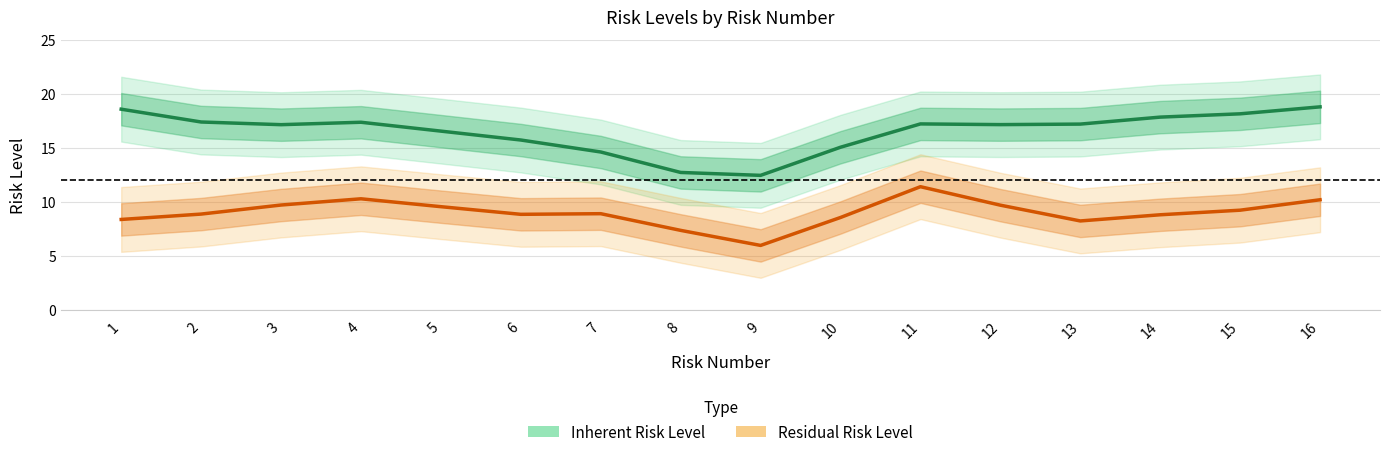

Which has a higher value, 11 or 1?

1